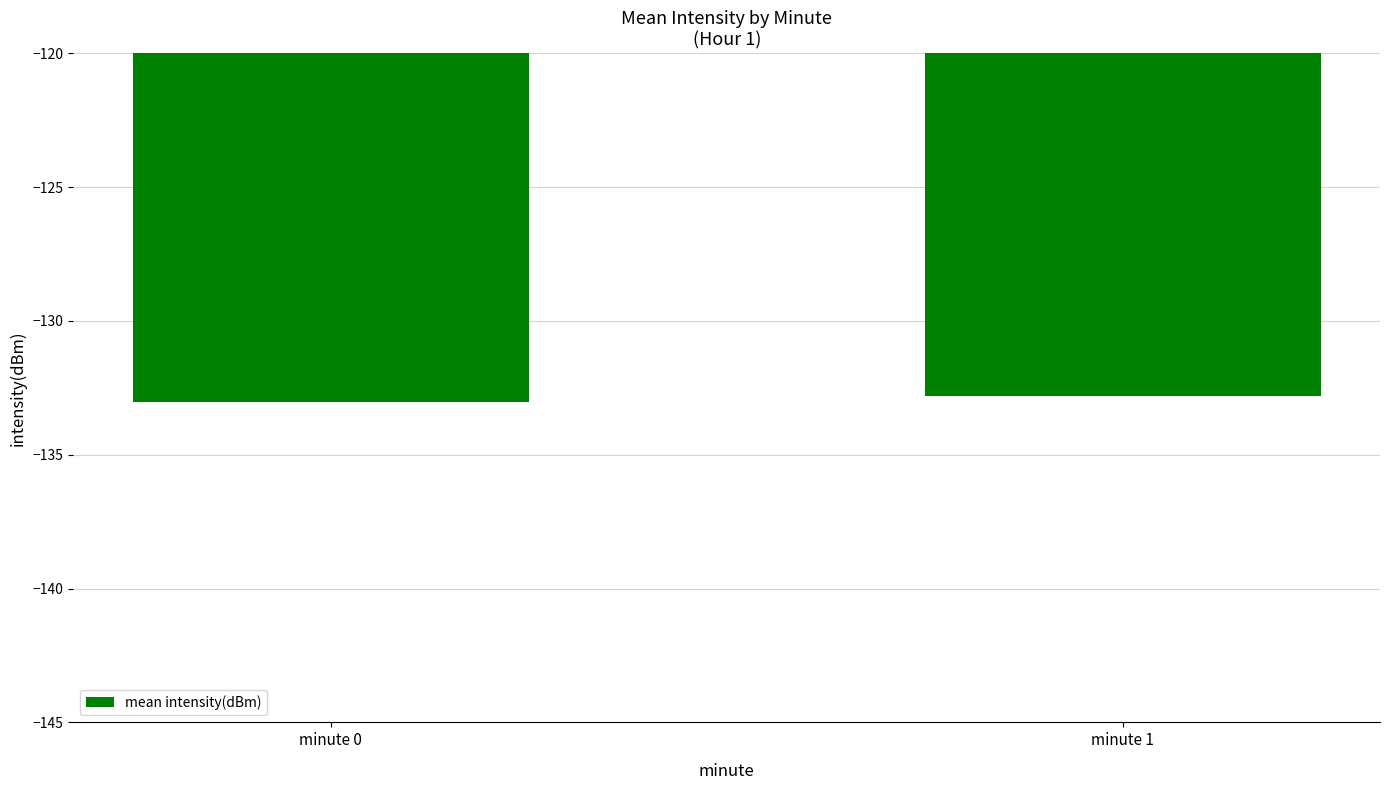

What is the smallest value displayed?

-133.0